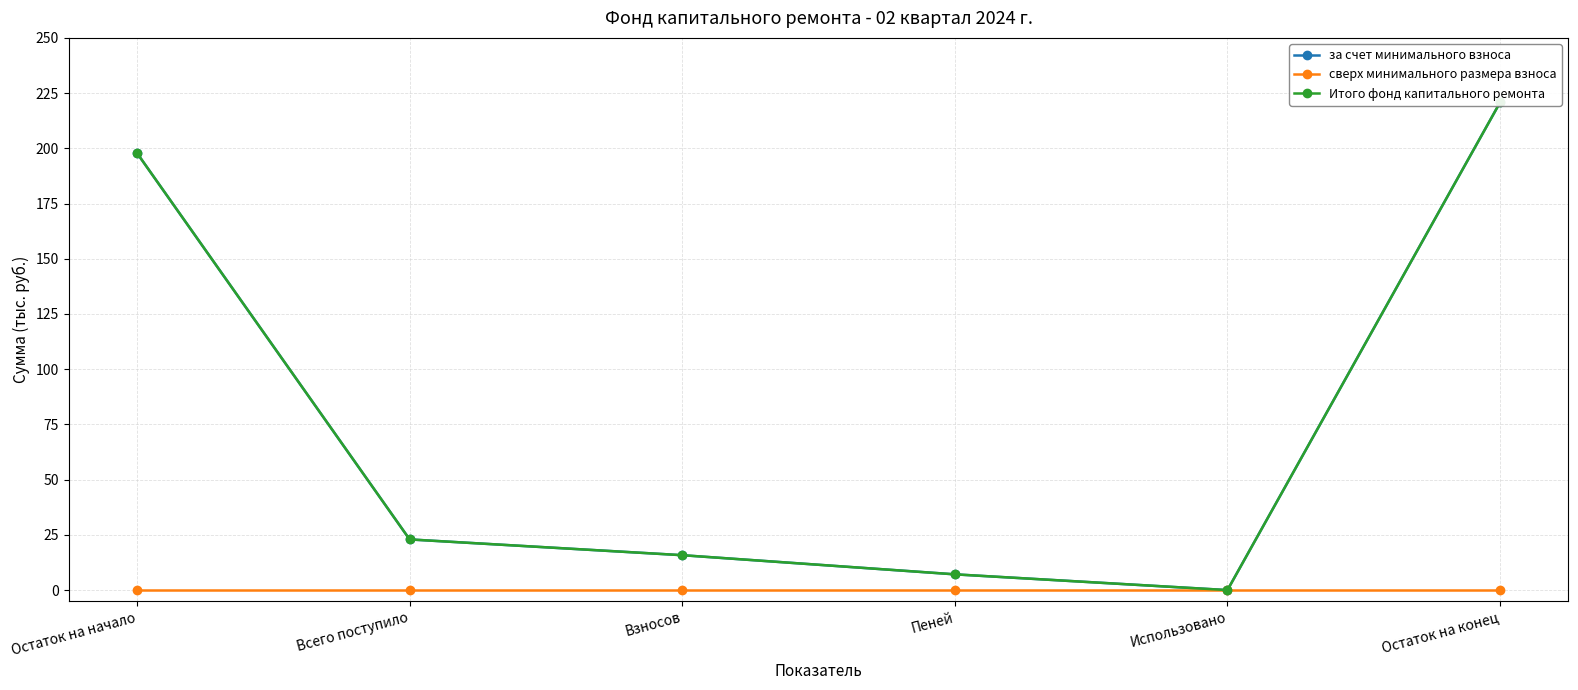

At which category does the chart reach its peak across all series?

Остаток на конец